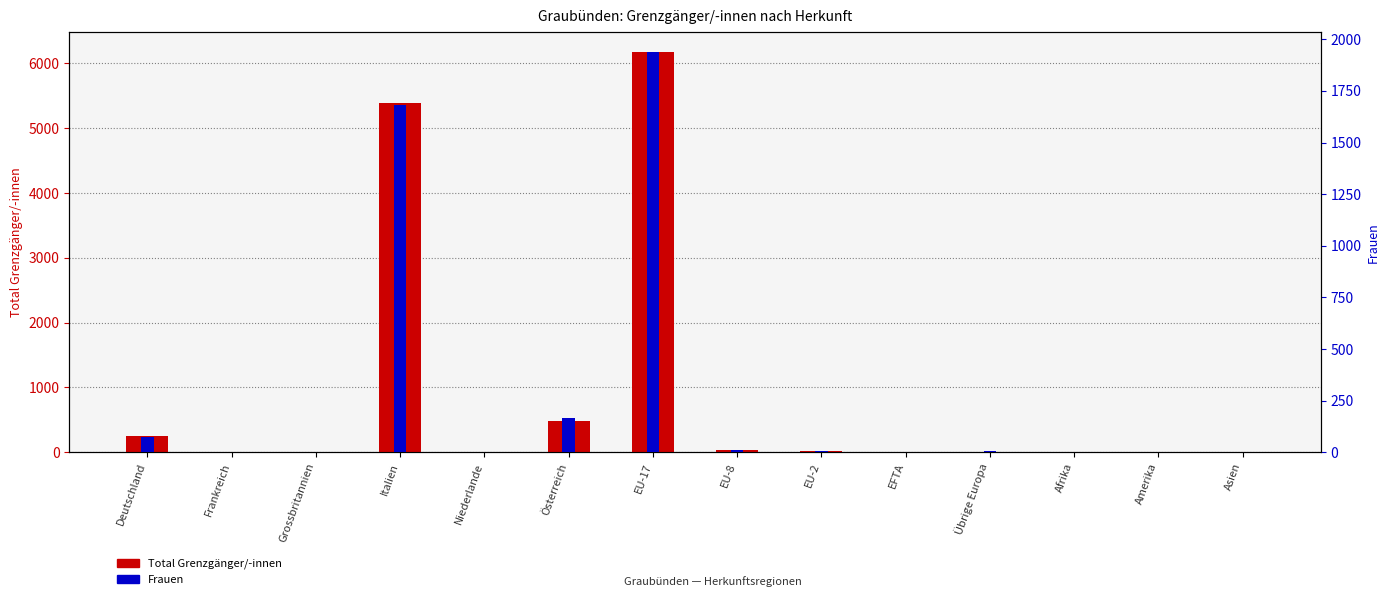

List the series in order of their overall mean, lowest first.

Frauen, Total Grenzgänger/-innen